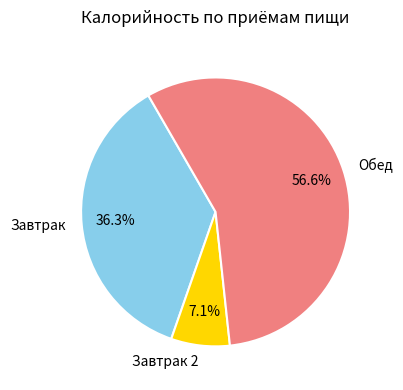

To the nearest percent, what is the difference between the largest and smallest slice percentages?

50%